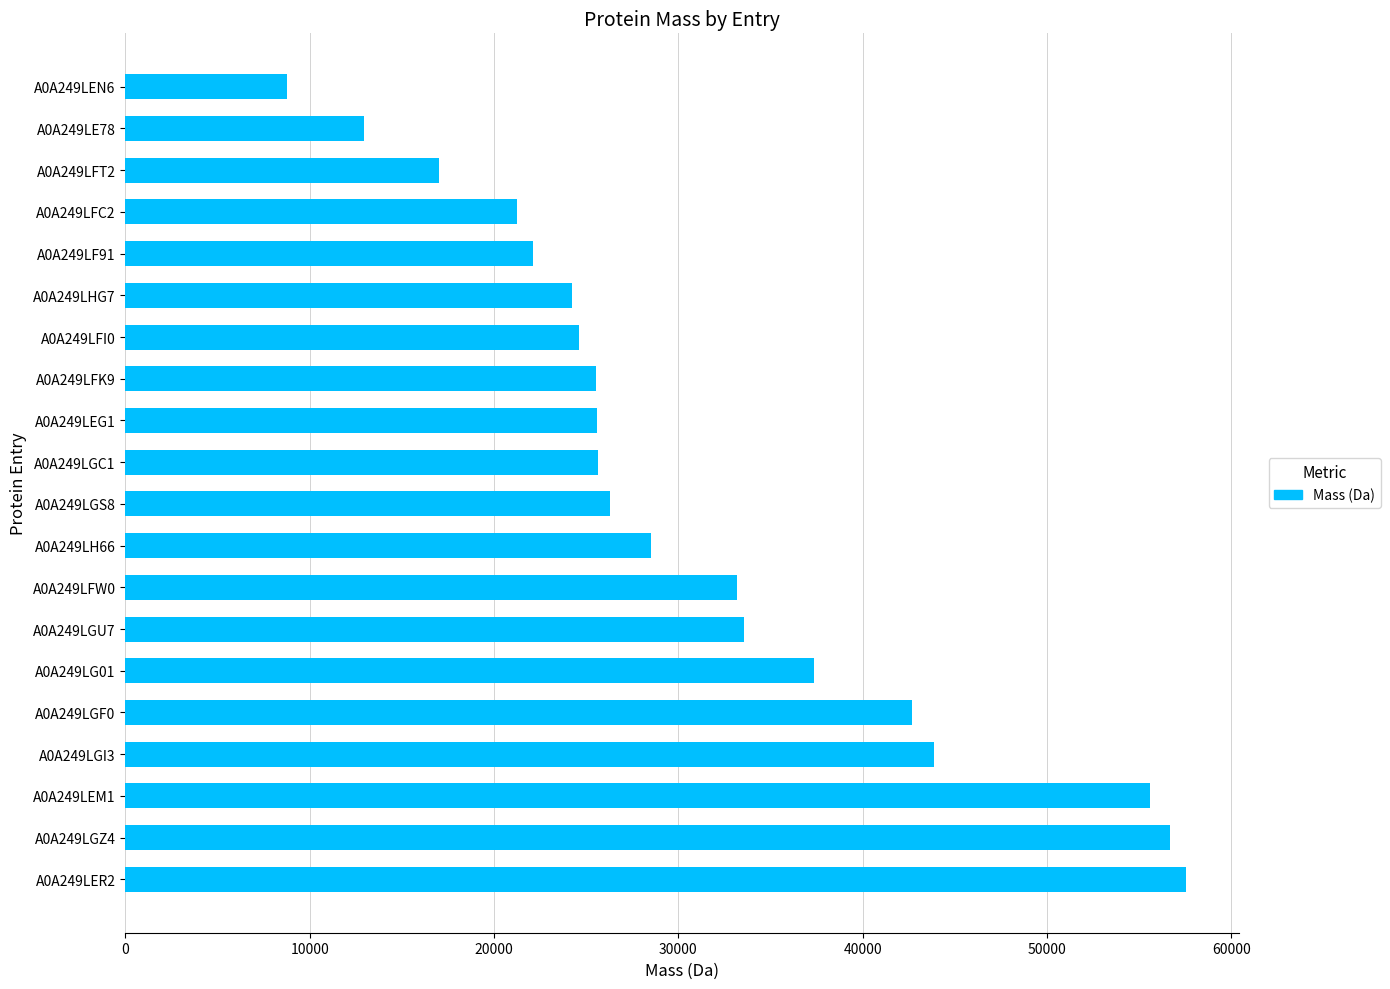

What is the approximate value at A0A249LGU7?

33572.1